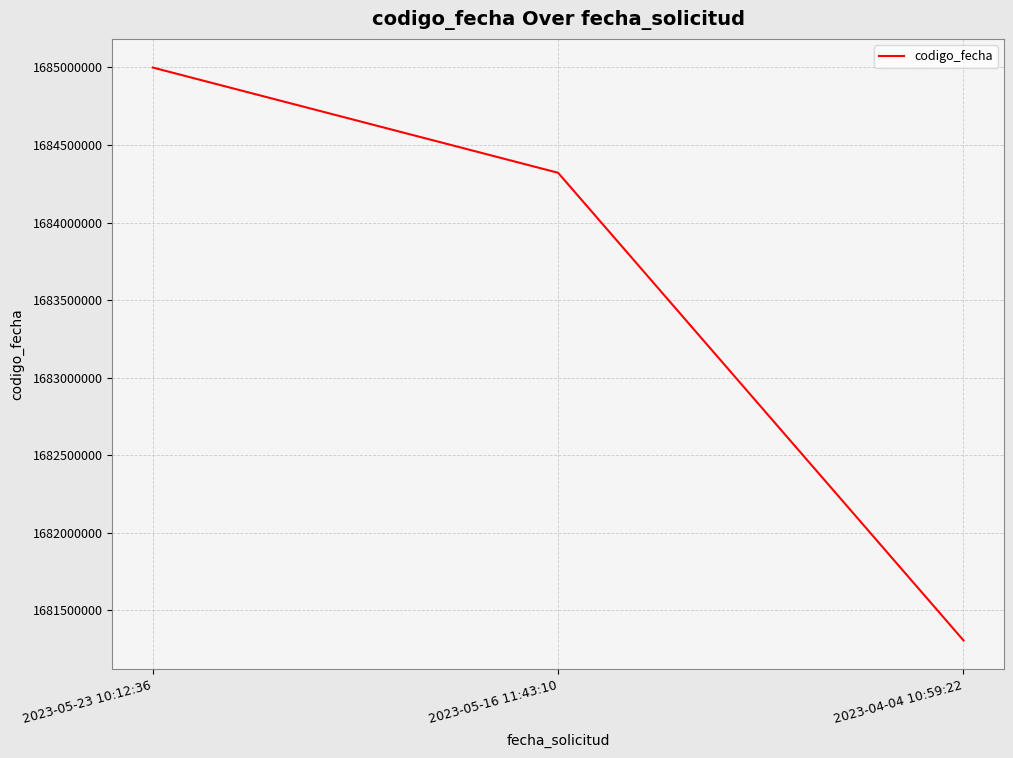

The value at 2023-05-16 11:43:10 is 1684320752. True or false?

True